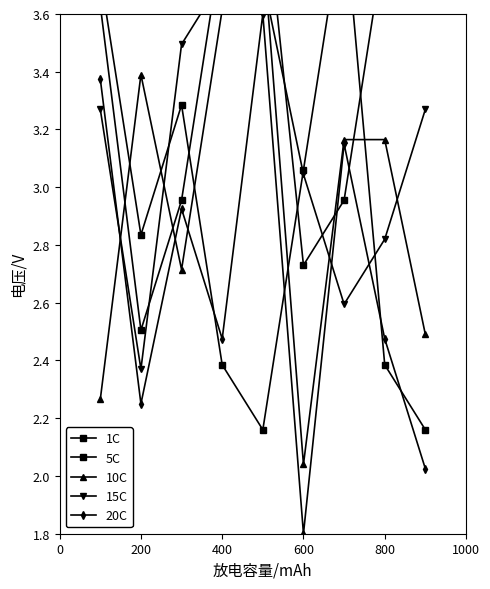

What is the highest value of the 15C series?

3.7